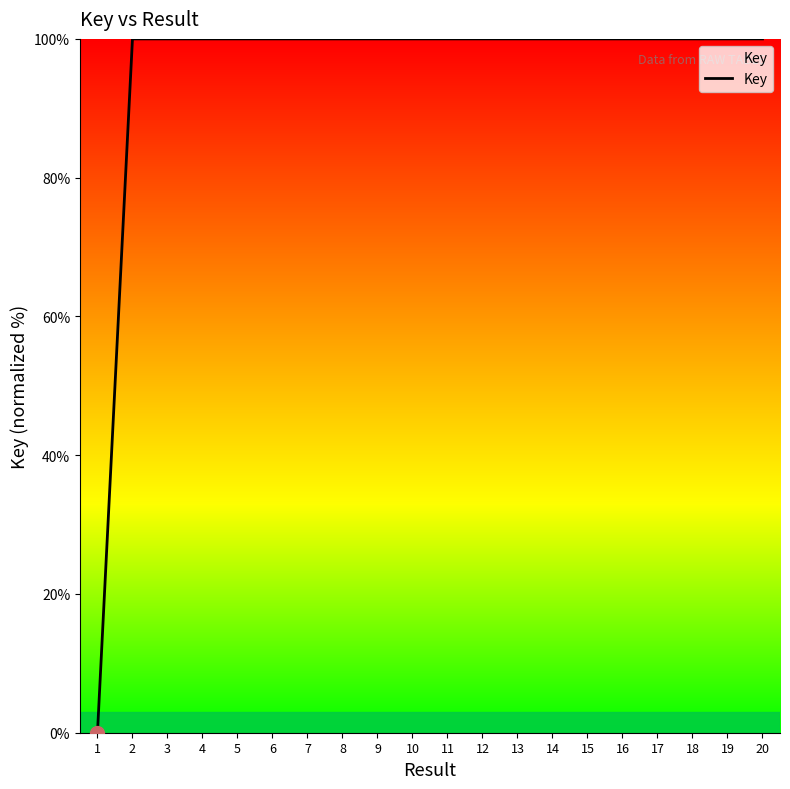

Reading left to right, extract all data points from this chart.

1=0.0	2=100.0	3=100.0	4=100.0	5=100.0	6=100.0	7=100.0	8=100.0	9=100.0	10=100.0	11=100.0	12=100.0	13=100.0	14=100.0	15=100.0	16=100.0	17=100.0	18=100.0	19=100.0	20=100.0